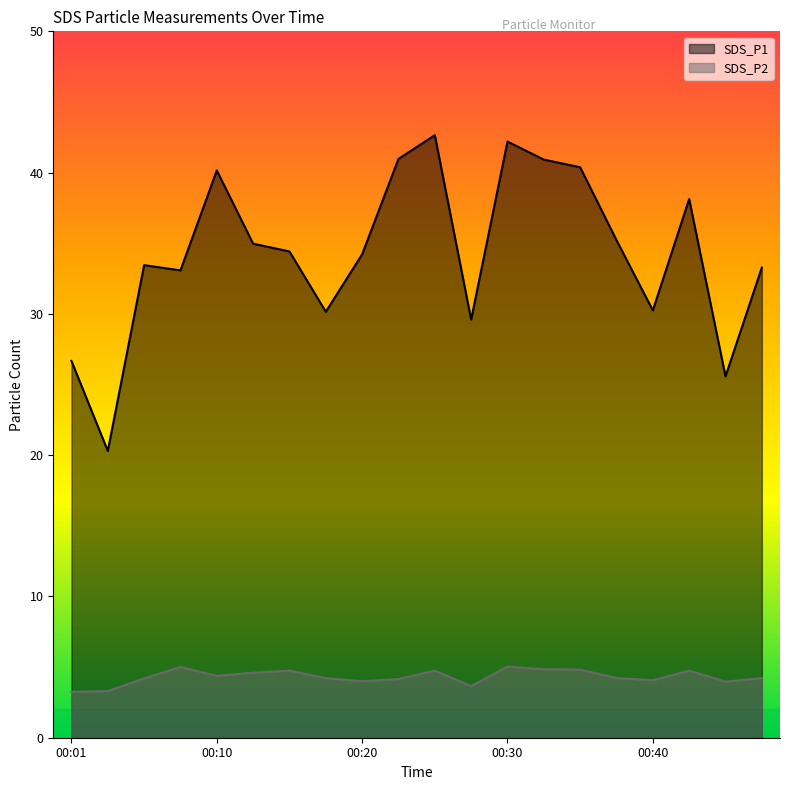

What is the sum of all SDS_P1 values?

686.6